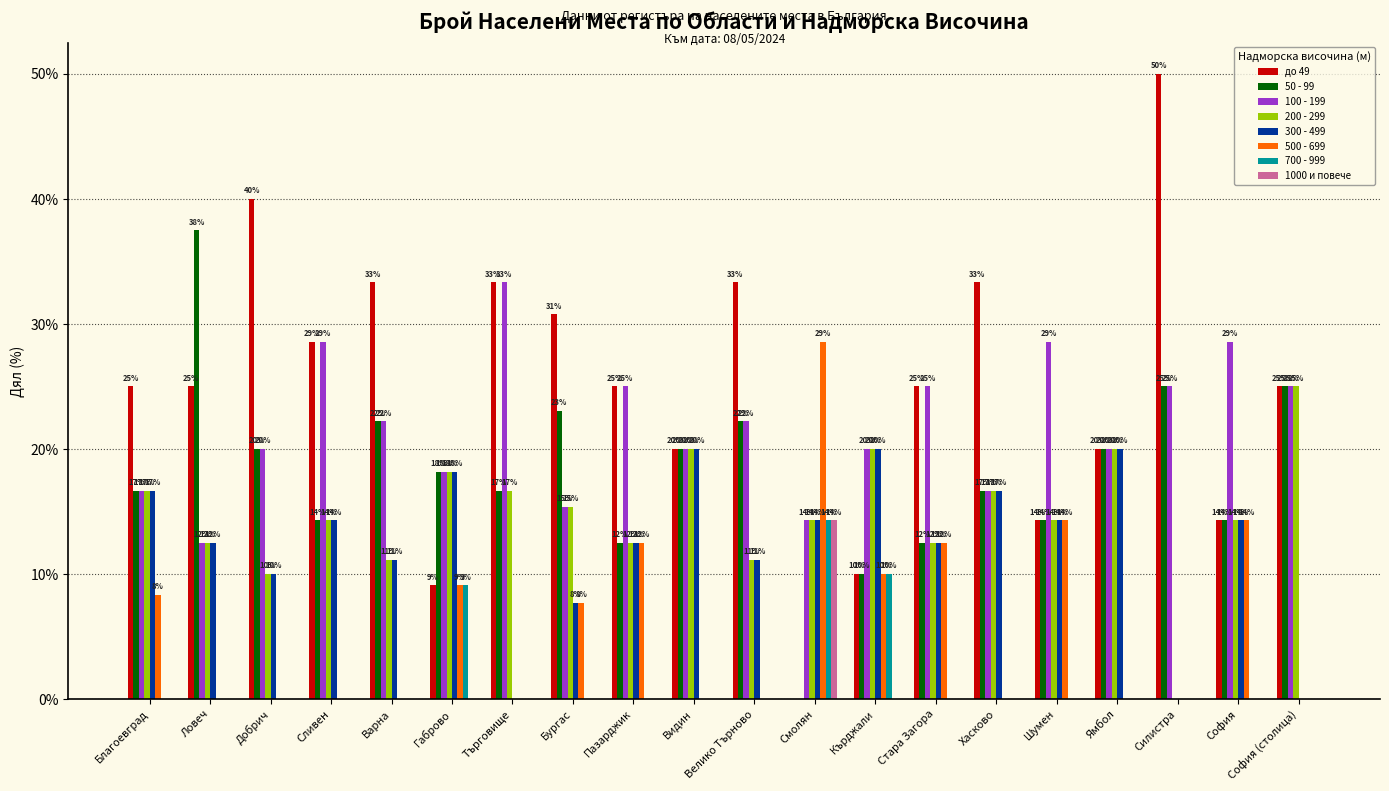

What is the minimum value shown in the chart?

8